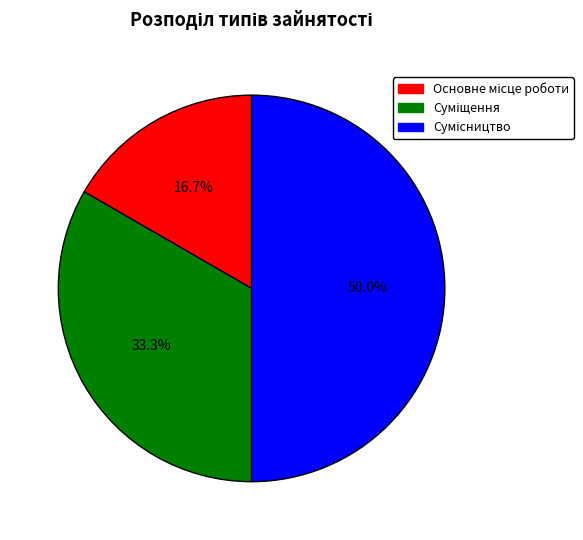

How many segments does this pie chart have?

3